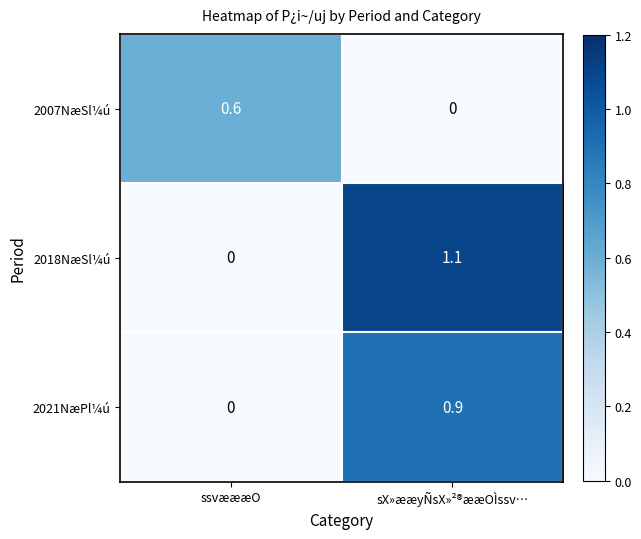

The 2007NæSl¼ú series shows 0.2 at ssvæææO. True or false?

False